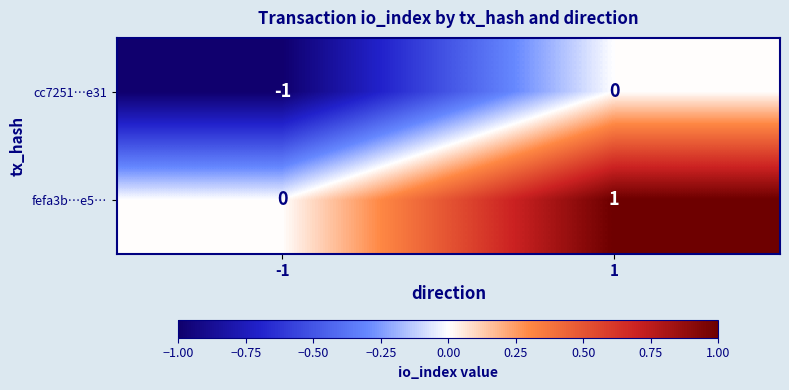

Is the value of fefa3b…e5… at -1 greater than the value of cc7251…e31 at -1?

Yes